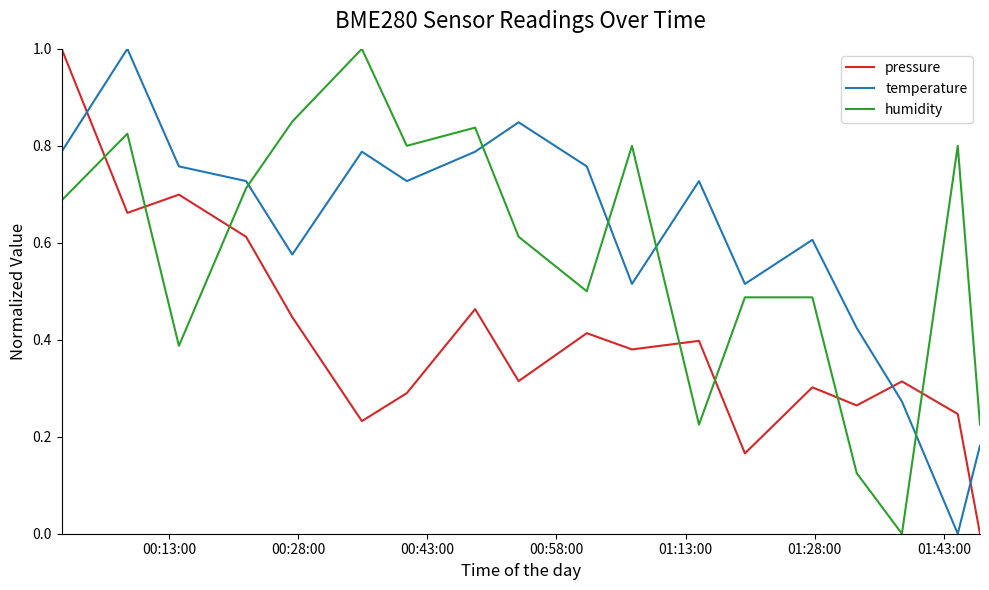

How many intersections are there between temperature and humidity?

5